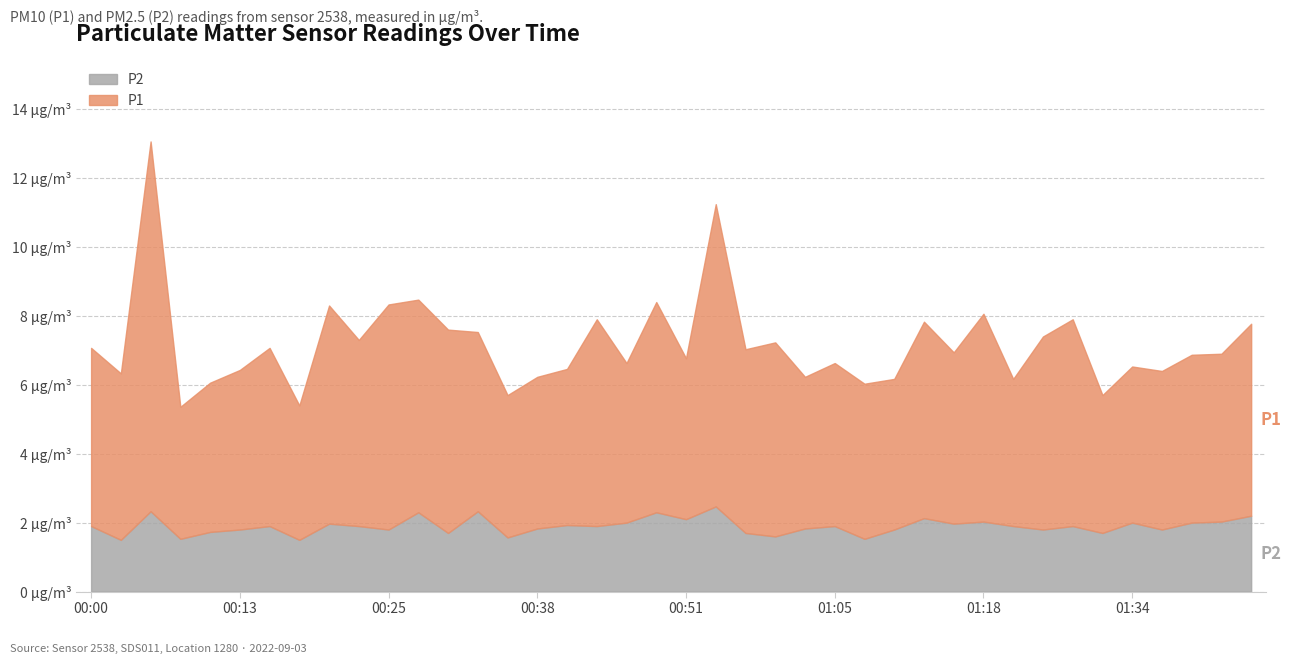

At which category is the sum across all series the highest?

00:05